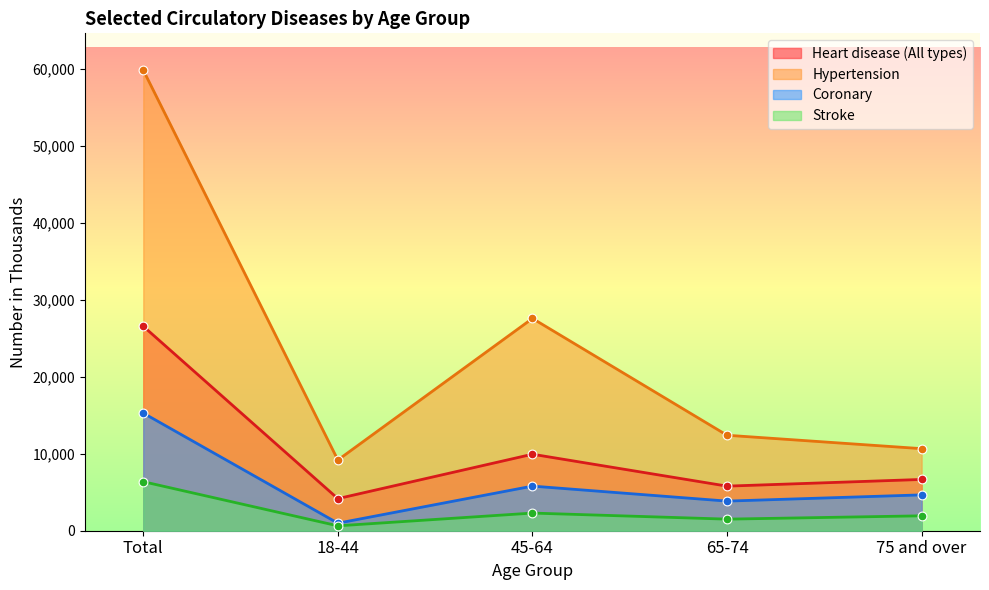

Which series reaches the minimum Y coordinate?

Stroke